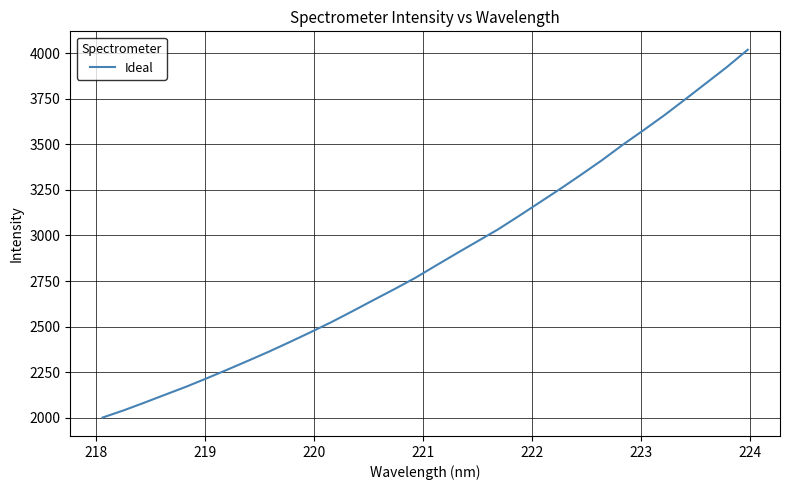

What is the difference between the maximum and minimum values?

2017.5